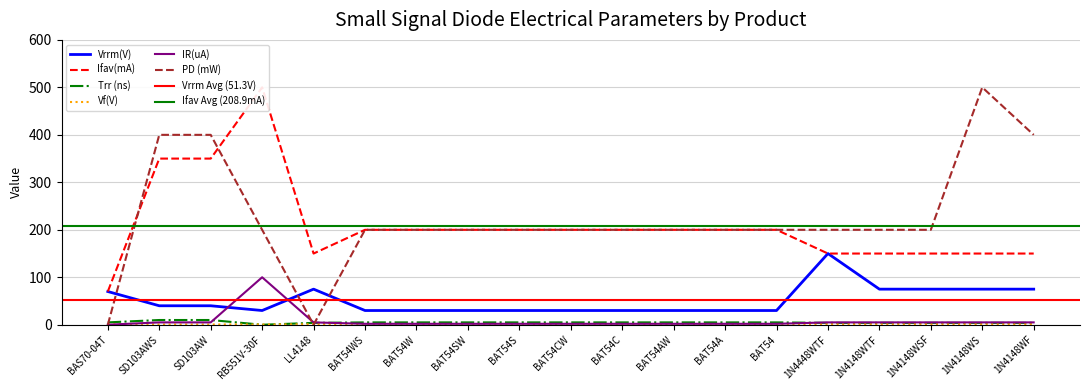

What is the sum of all Ifav(mA) values?

3970.0